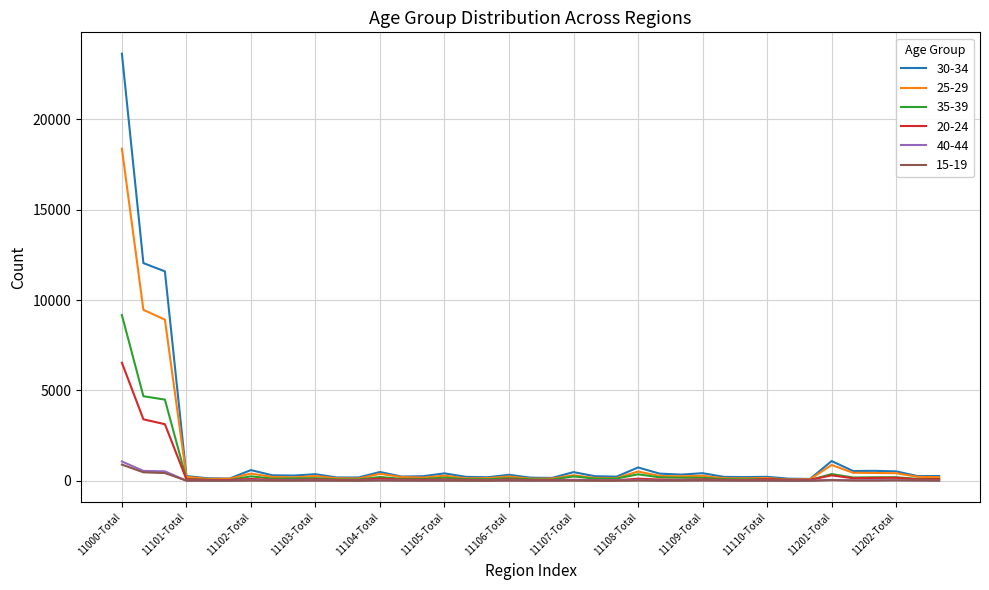

What is the greatest value displayed?

23643